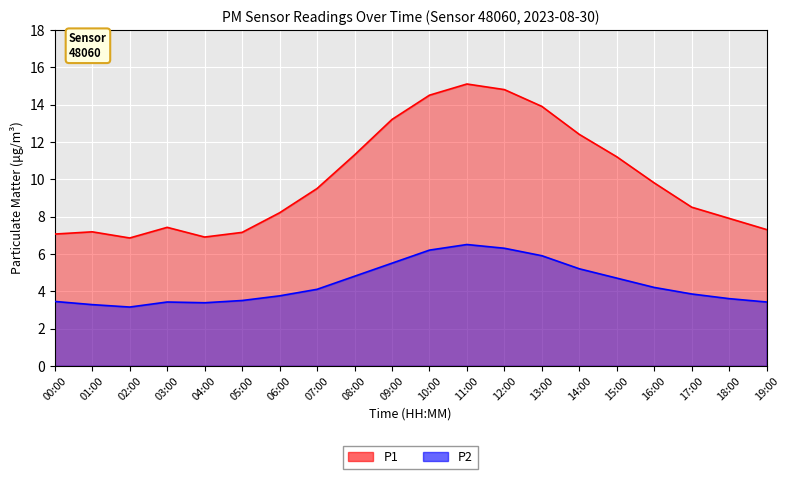

True or false: P2 has more than 0 interior local peaks.

True